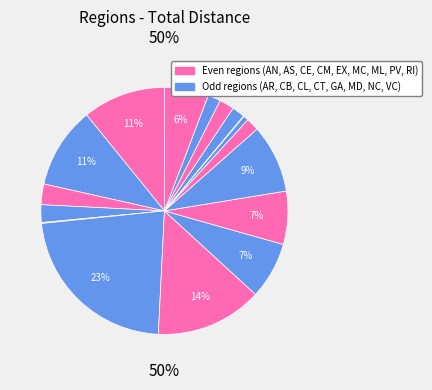

Is there a majority slice in this chart?

No